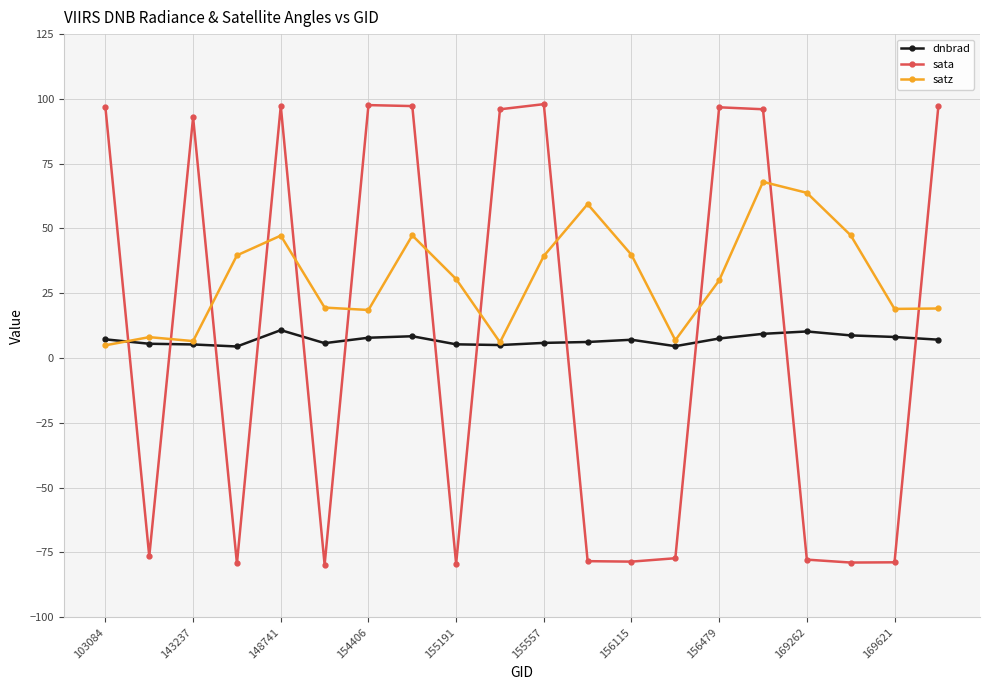

True or false: satz has more than 1 interior local peaks.

True